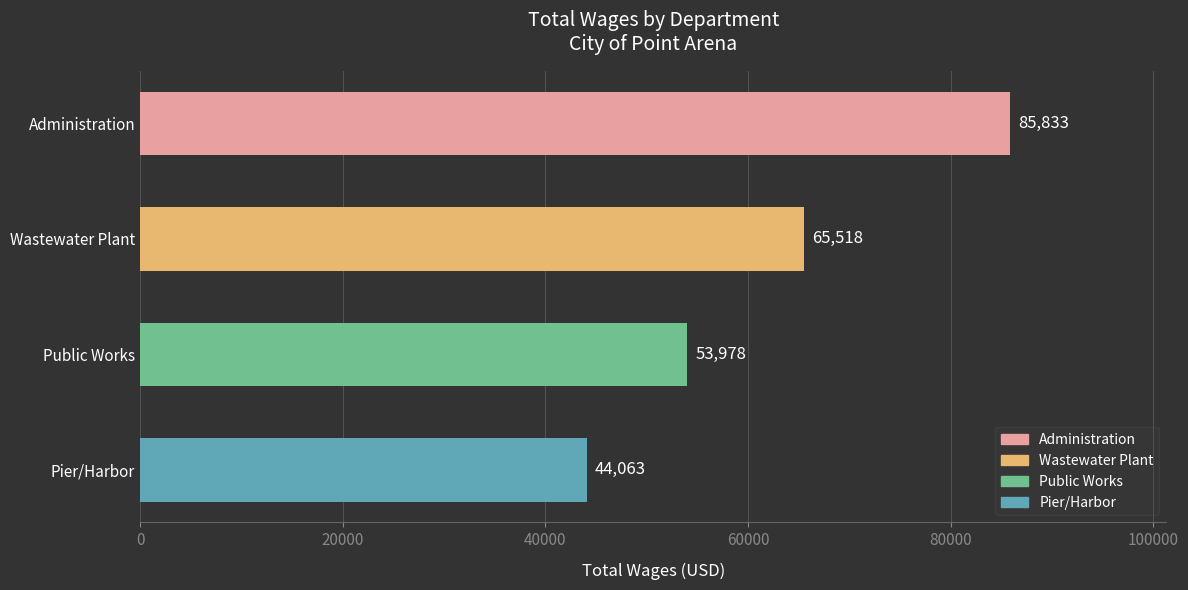

What is the ratio of the value at Administration to the value at Pier/Harbor?

1.9